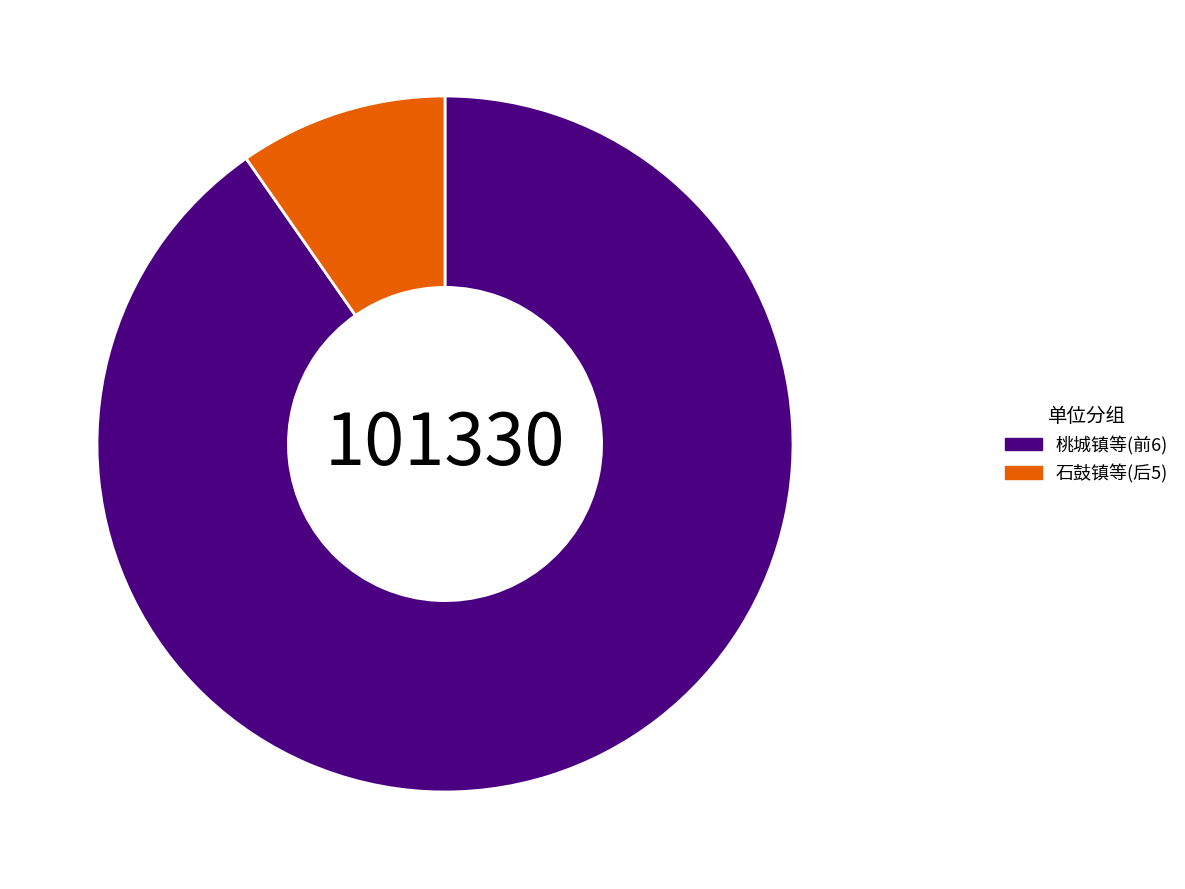

Count the number of slices in the pie.

2